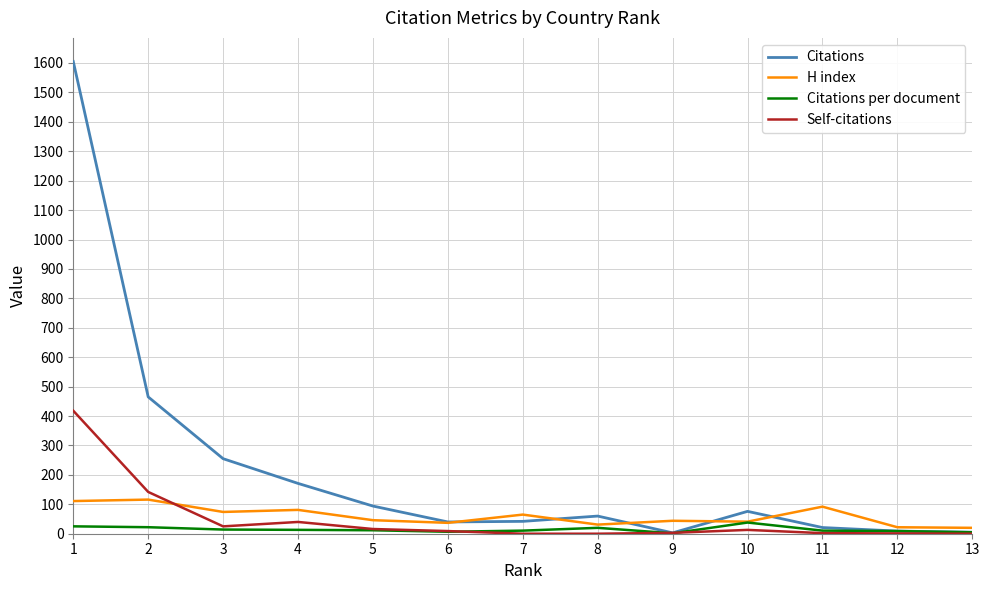

Which series has the largest range (max minus min)?

Citations